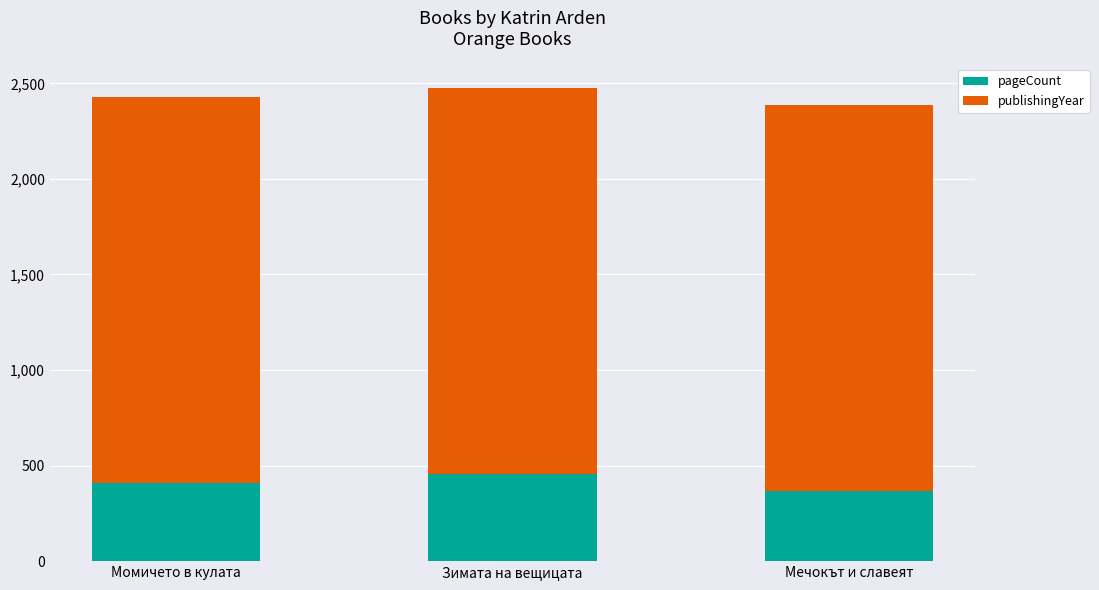

What is the total value across all series at Зимата на вещицата?

2475